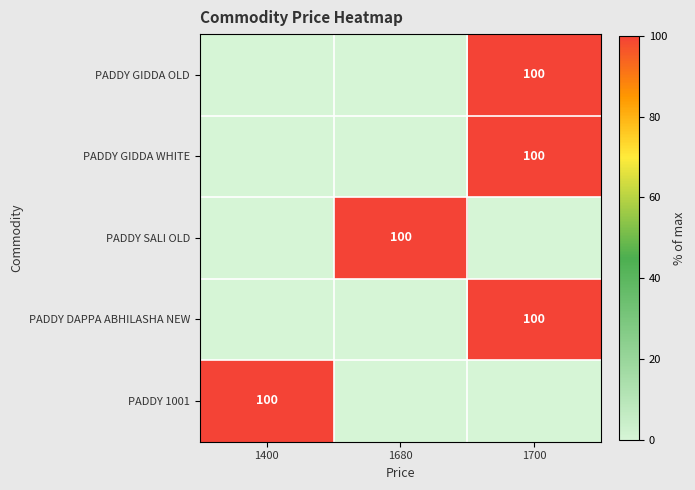

Is it true that PADDY GIDDA OLD equals 36 at 1700?

False